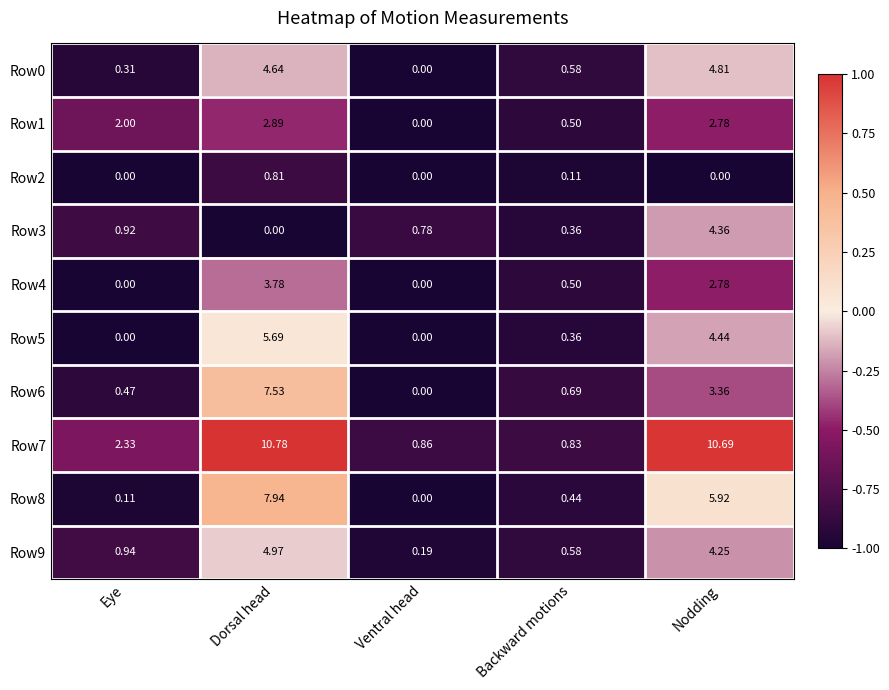

At which label is Row9 closest to 2?

Eye